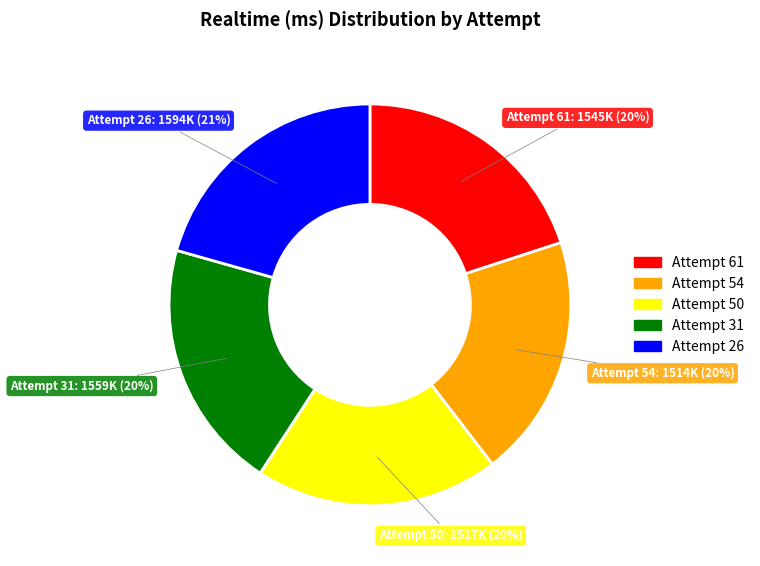

How many slices are in this pie chart?

5